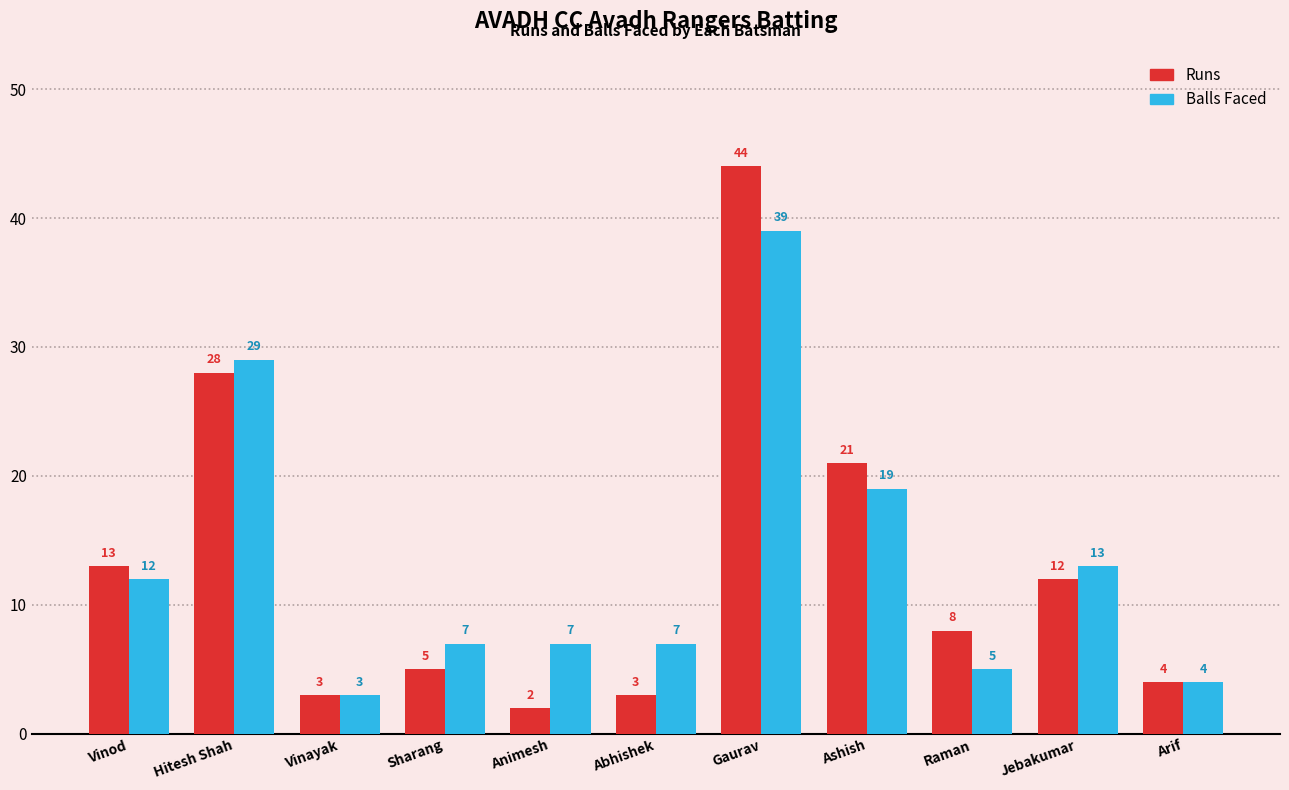

What is the difference between the highest and lowest values at Animesh?

5